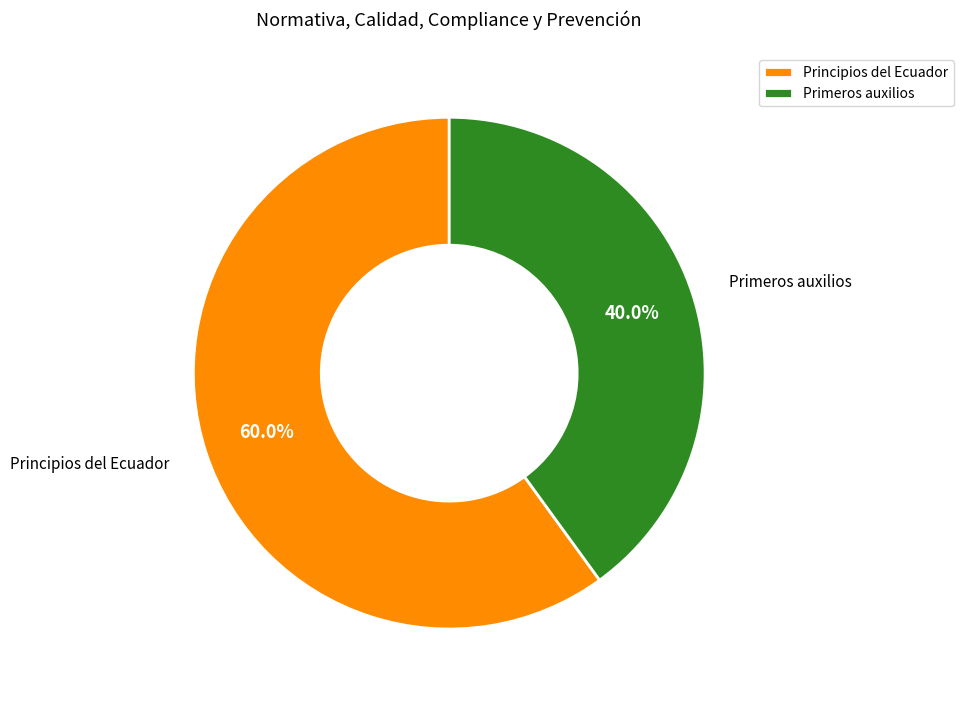

Is Principios del Ecuador the majority of the pie?

Yes